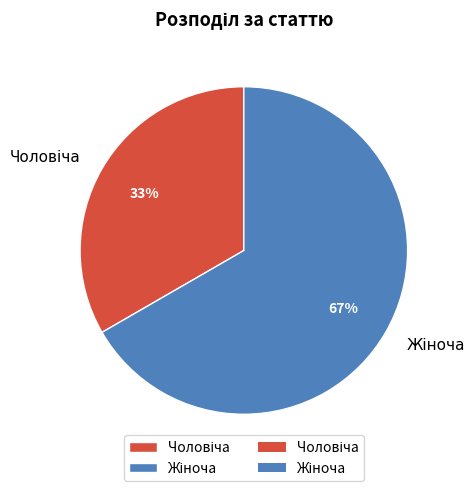

Does any single category account for the majority?

Yes